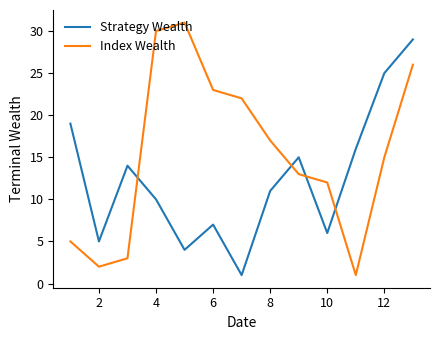

Reading left to right, what are all the values shown in this chart?

Strategy Wealth: 19	5	14	10	4	7	1	11	15	6	16	25	29
Index Wealth: 5	2	3	30	31	23	22	17	13	12	1	15	26